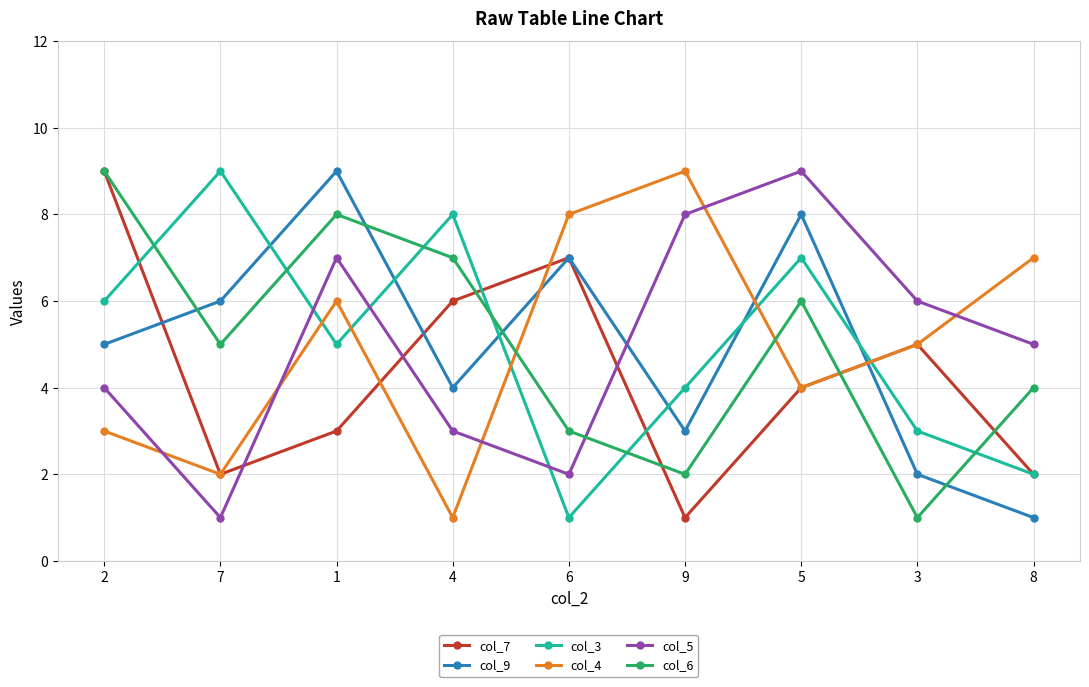

What is the difference between the highest and lowest values at 9?

8